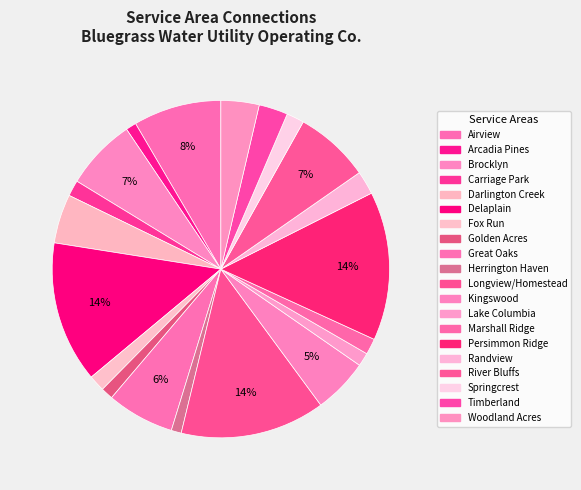

Count the number of slices in the pie.

20